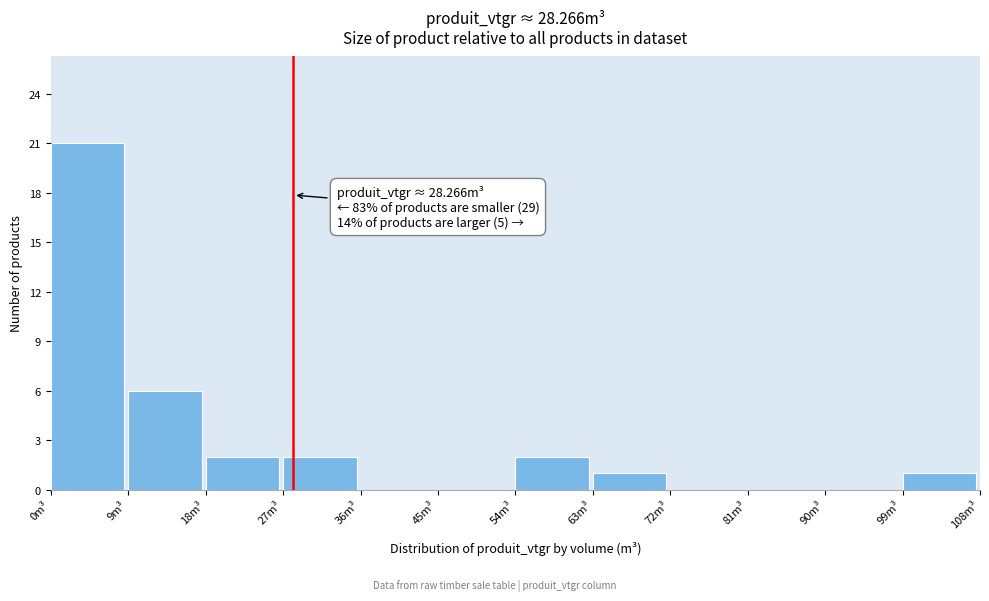

Over which range of the x-axis is the bar tallest?

0 to 9